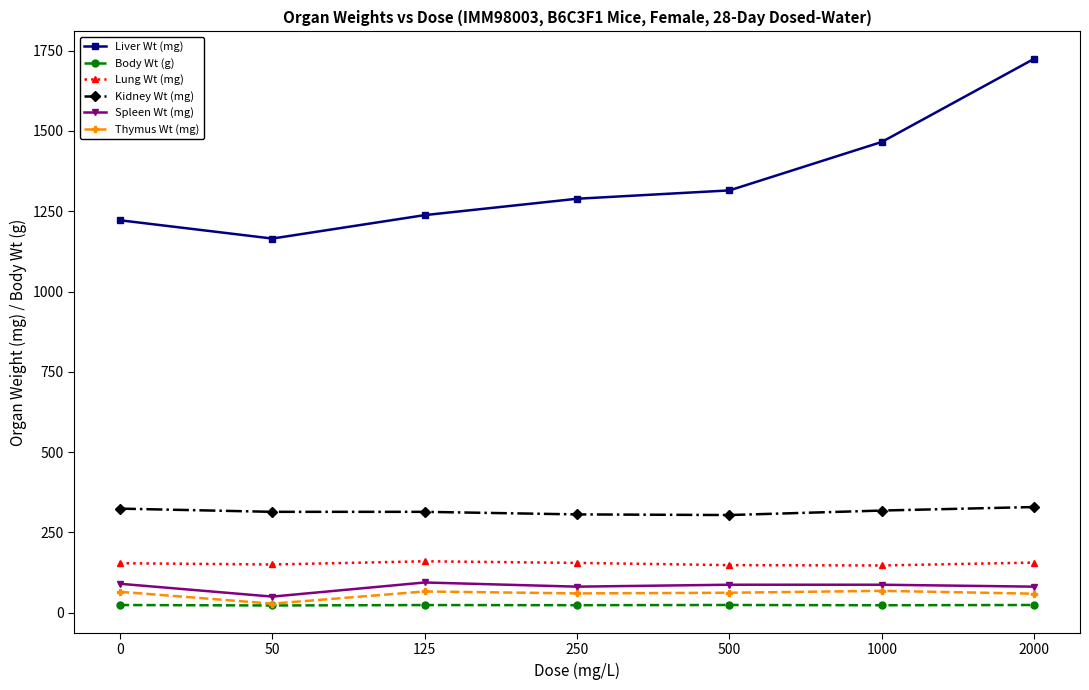

What is the difference between the highest and lowest values at 1000?

1442.9